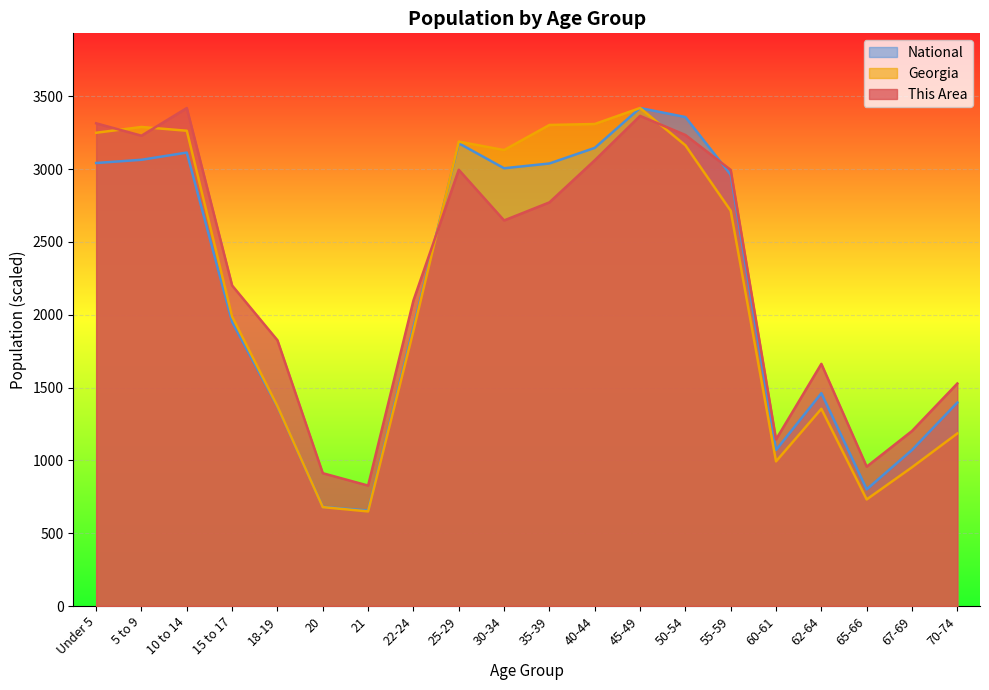

What is the sum of all This Area values?

45395.0